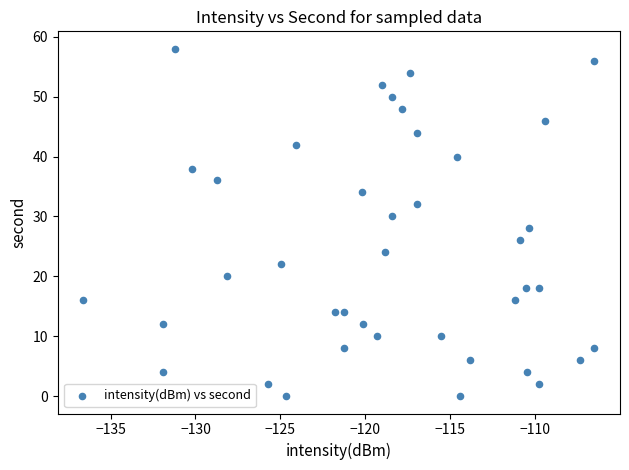

What is the range of Y values (max minus min)?

58